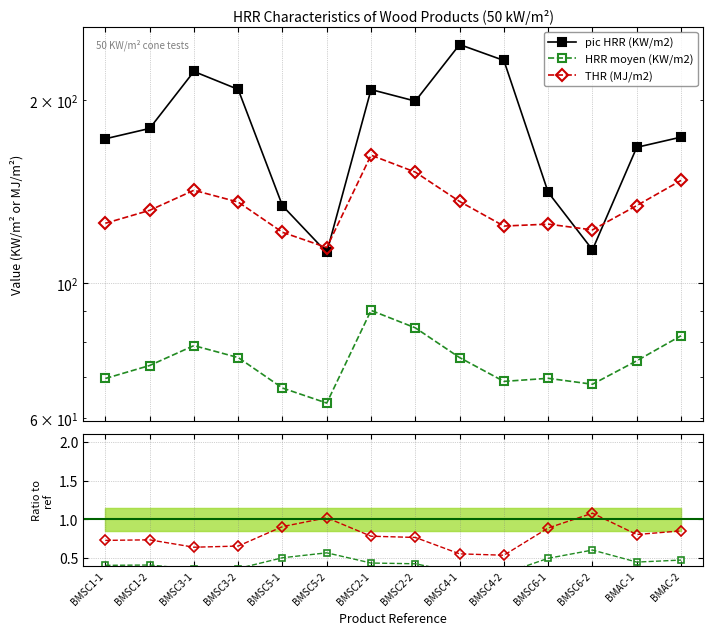

Where is the first local maximum for pic HRR (KW/m2)?

BMSC3-1